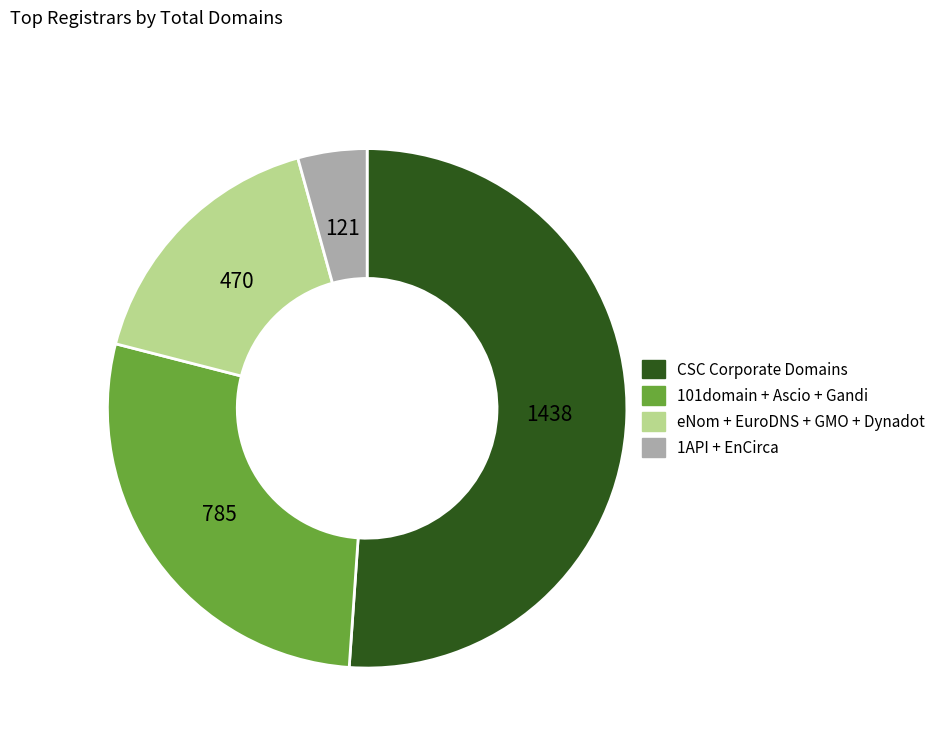

Is the sum of CSC Corporate Domains and 1API + EnCirca greater than half?

Yes